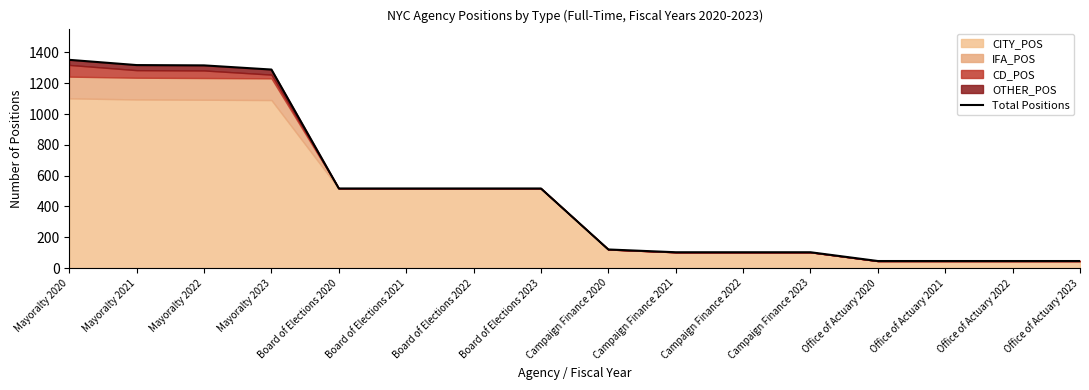

At which label is the value closest to 699?

Board of Elections 2020